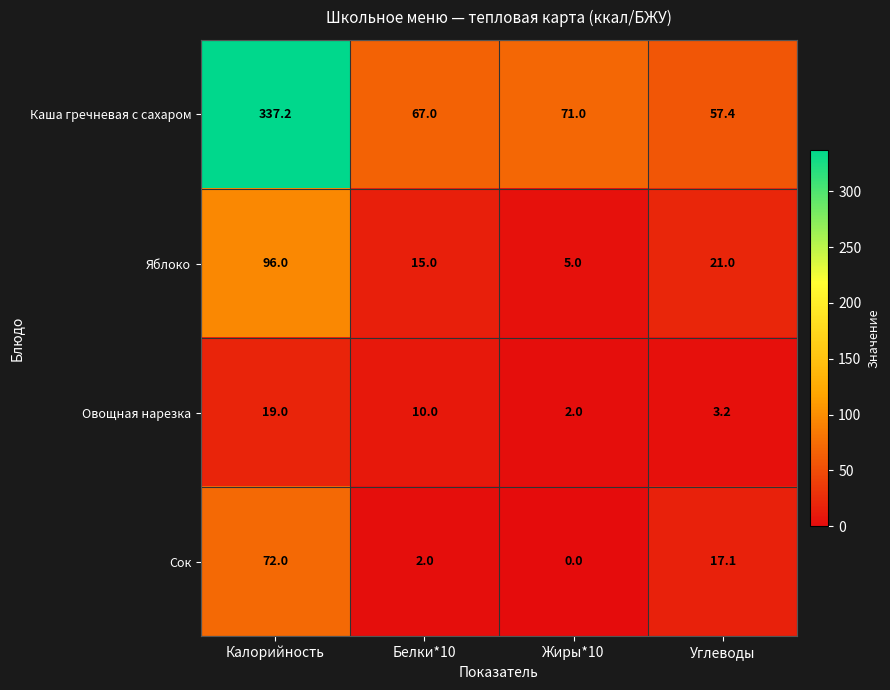

Between Калорийность and Белки*10, which series saw the biggest shift?

Каша гречневая с сахаром